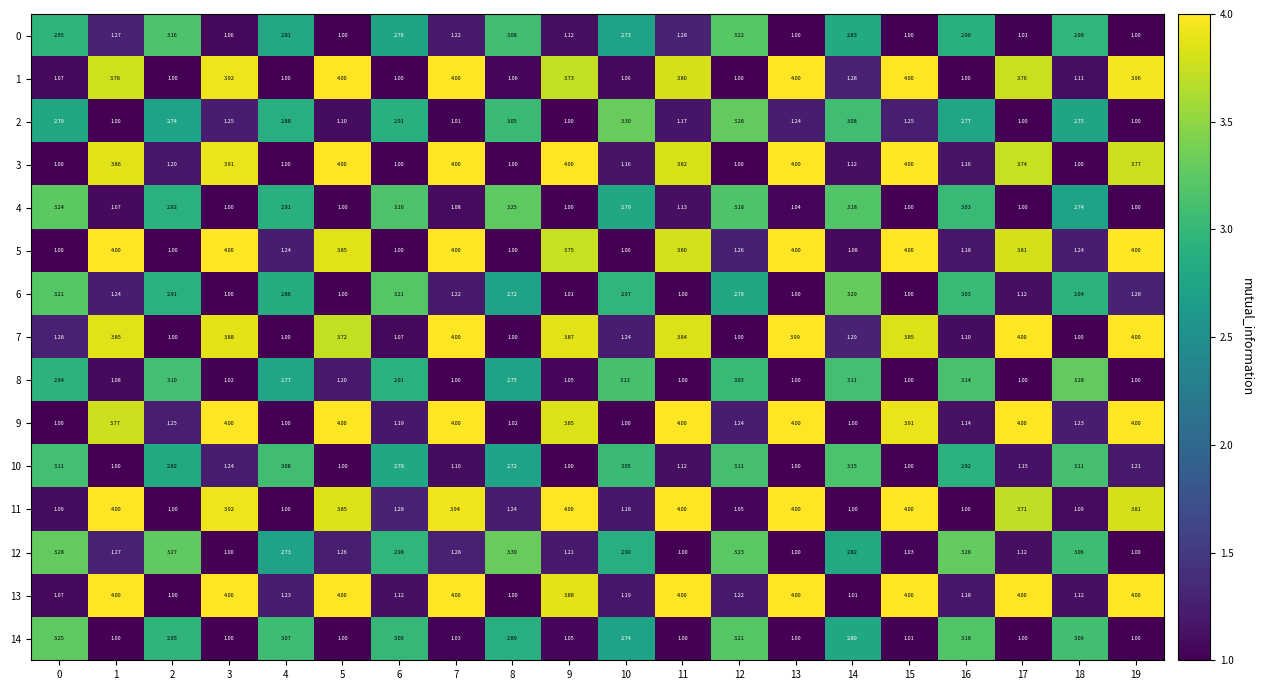

What is the total value across all series at 12?

32.8